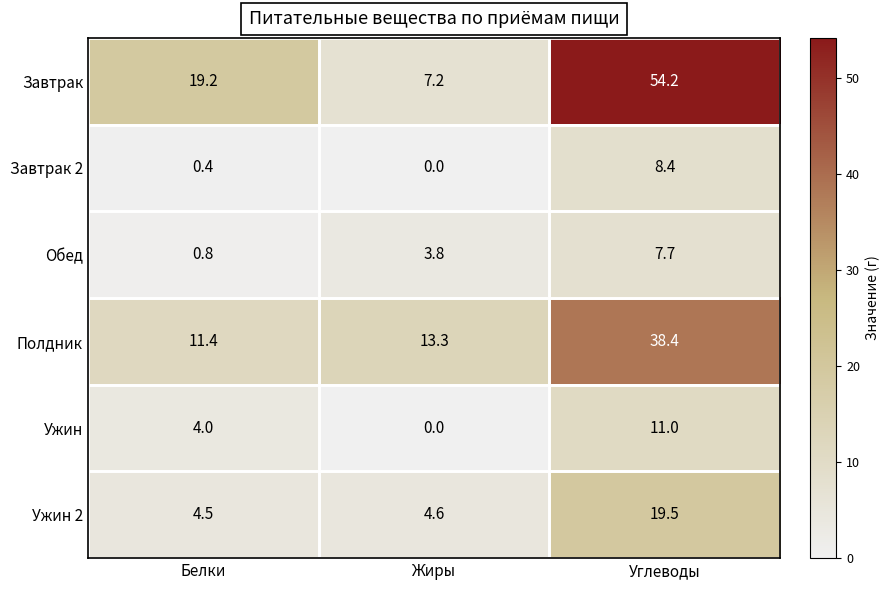

The Обед series shows 3.8 at Жиры. True or false?

True